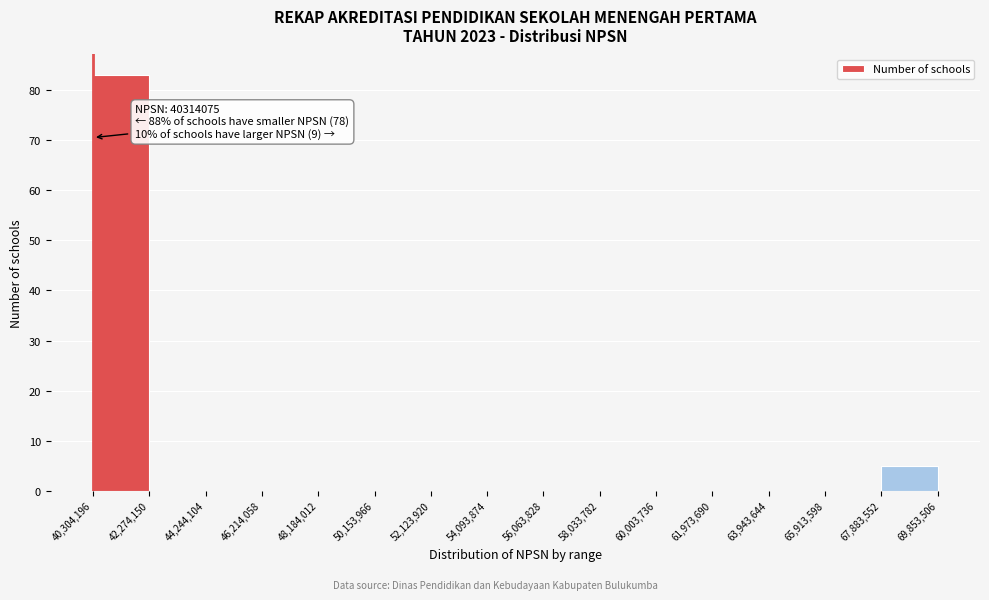

Over which range of the x-axis is the bar tallest?

40,304,196 to 42,274,150